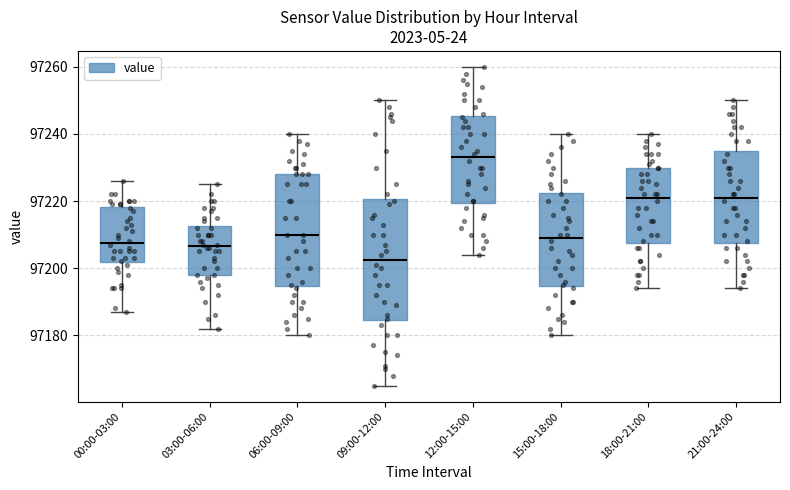

Which box is the tallest, from its lower edge to its upper edge?

09:00-12:00